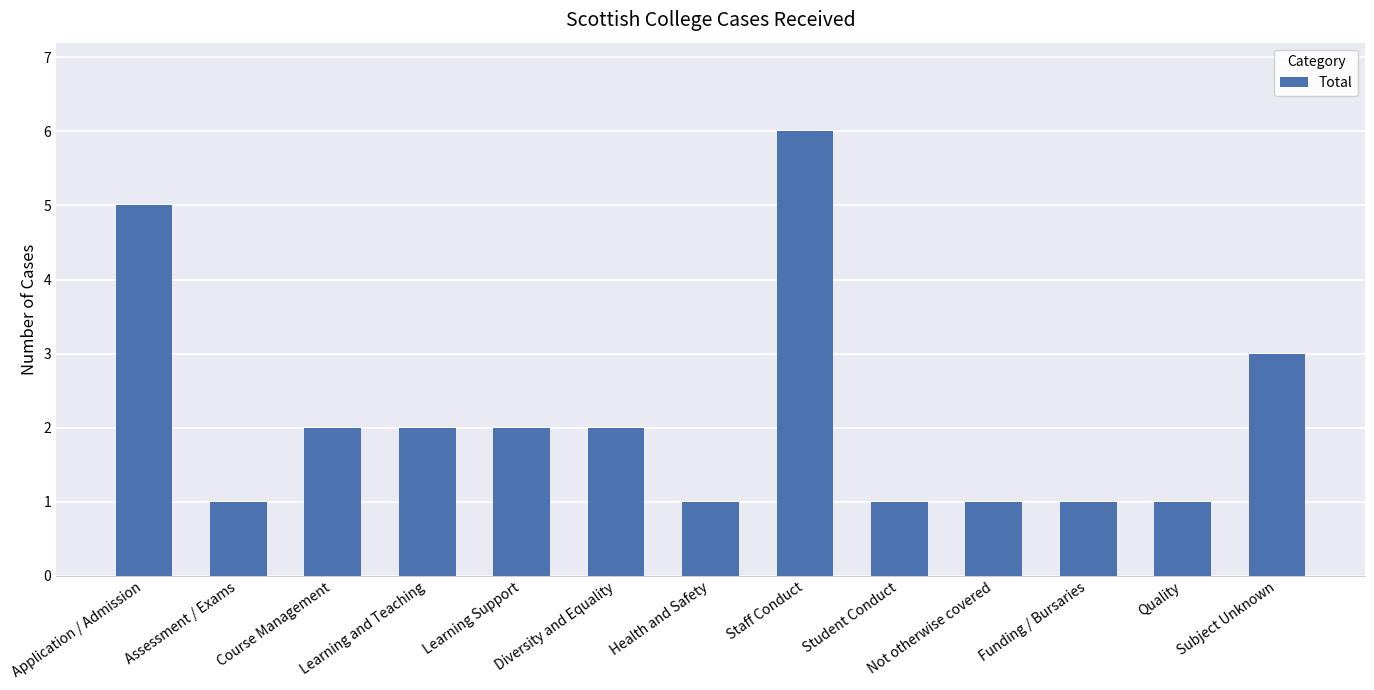

What is the label of the 13th bar from the left?

Subject Unknown